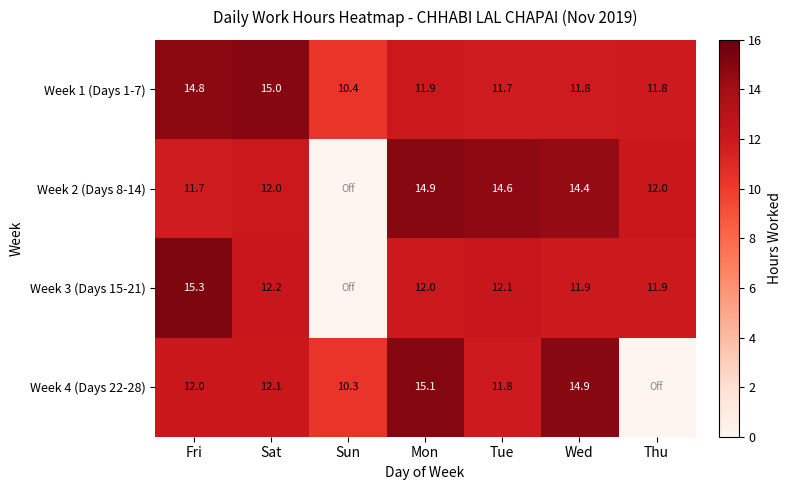

The Week 2 (Days 8-14) series shows 22.7 at Mon. True or false?

False